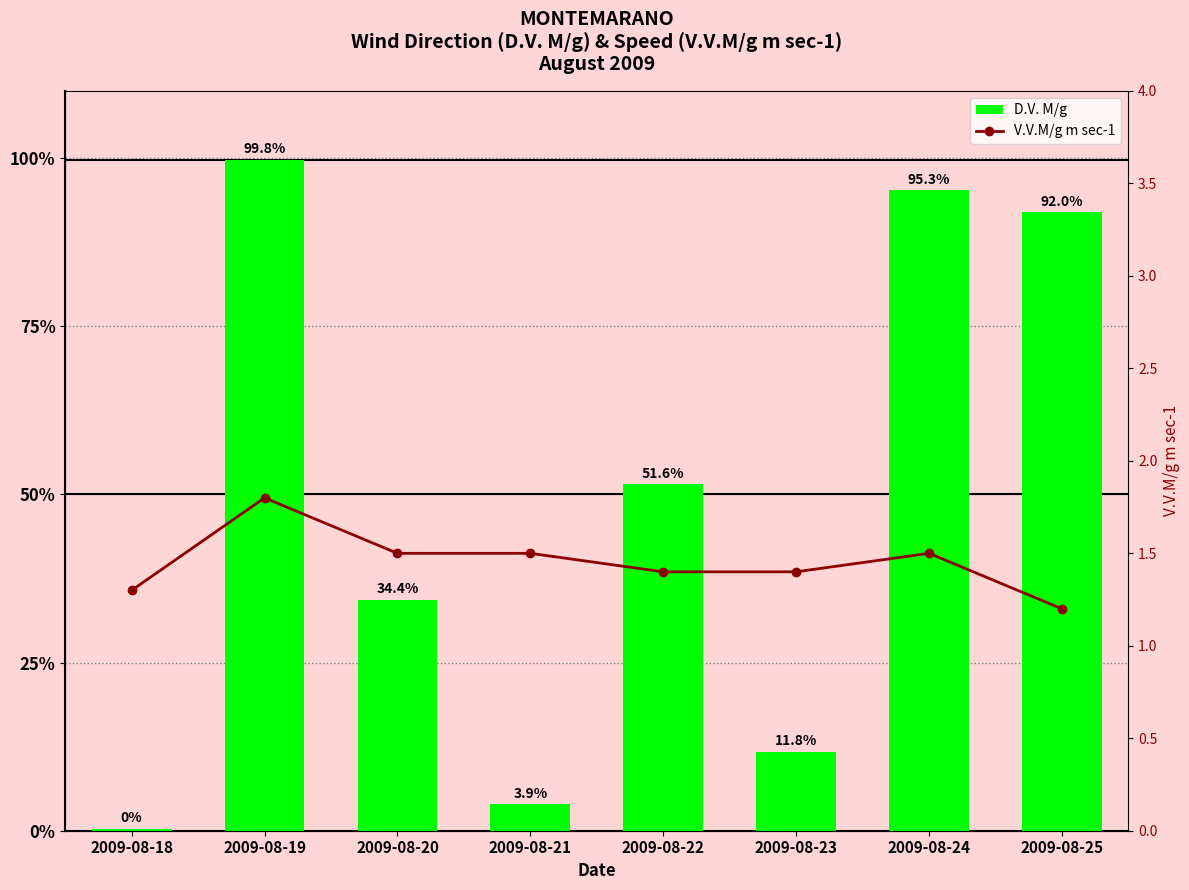

How many distinct data groups are displayed?

2